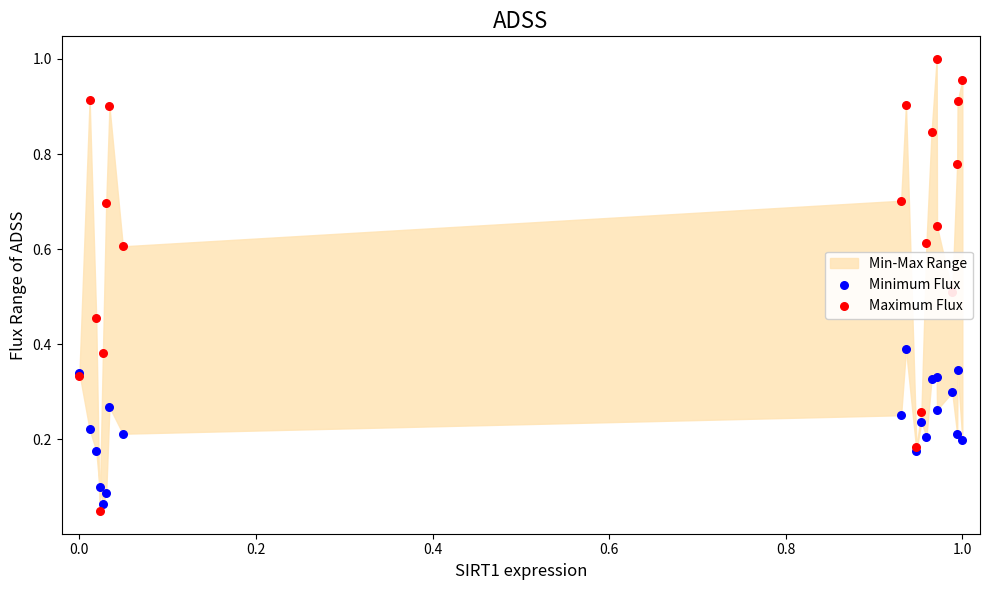

Which series has the largest Y range (max minus min)?

Maximum Flux